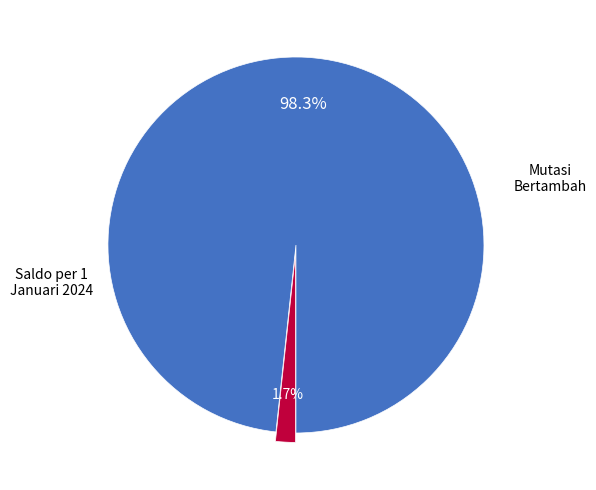

Is there a majority slice in this chart?

Yes